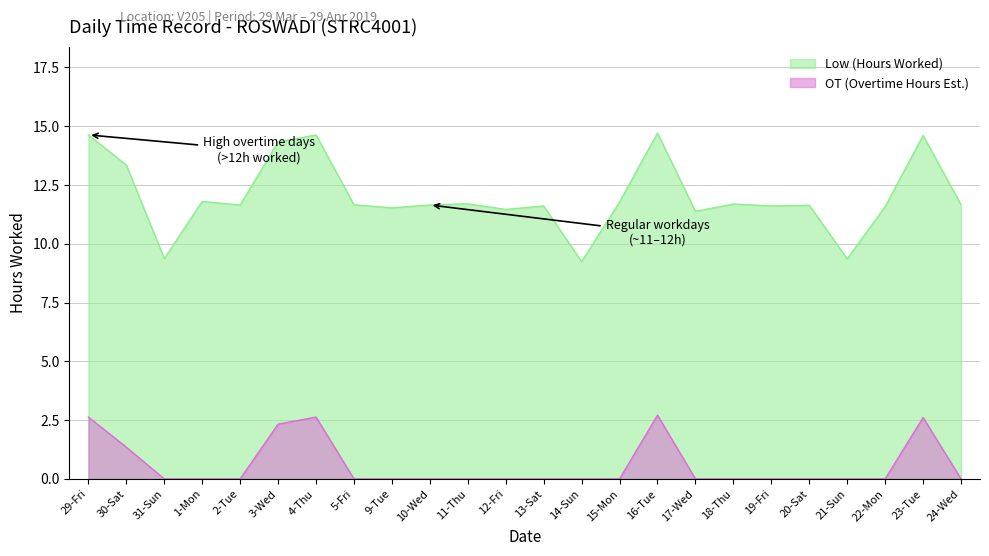

True or false: Low (Hours Worked) has a value of 11.4 at 17-Wed.

True